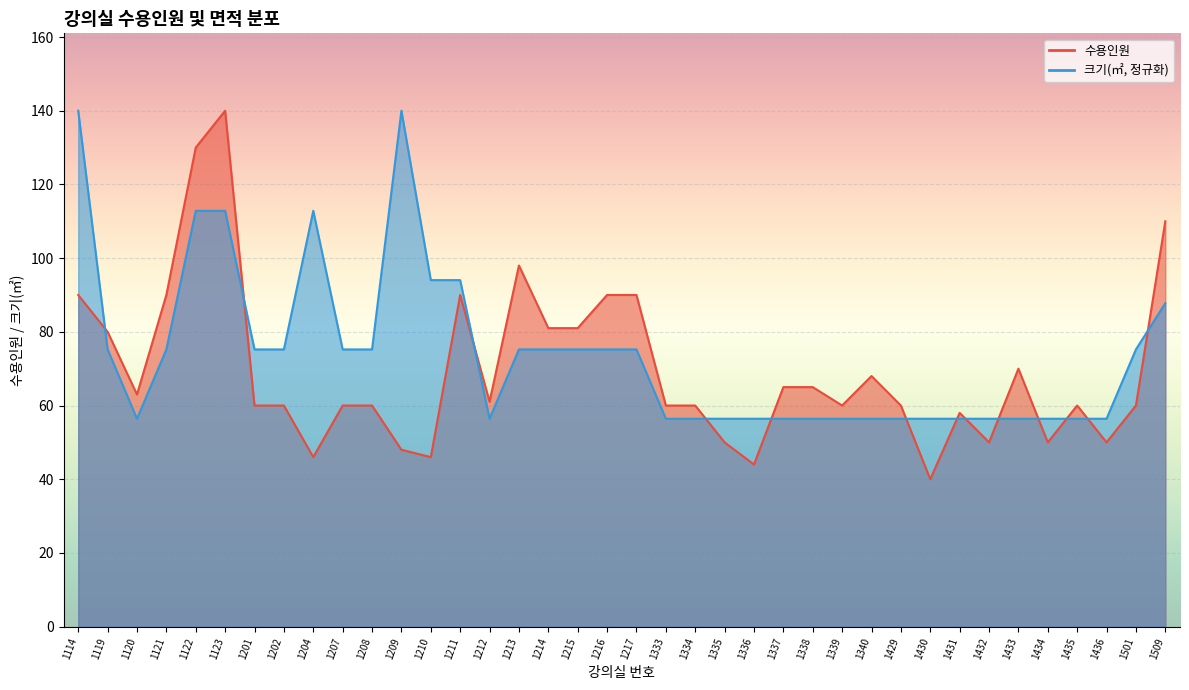

At which category does 수용인원 reach its first local peak?

1123